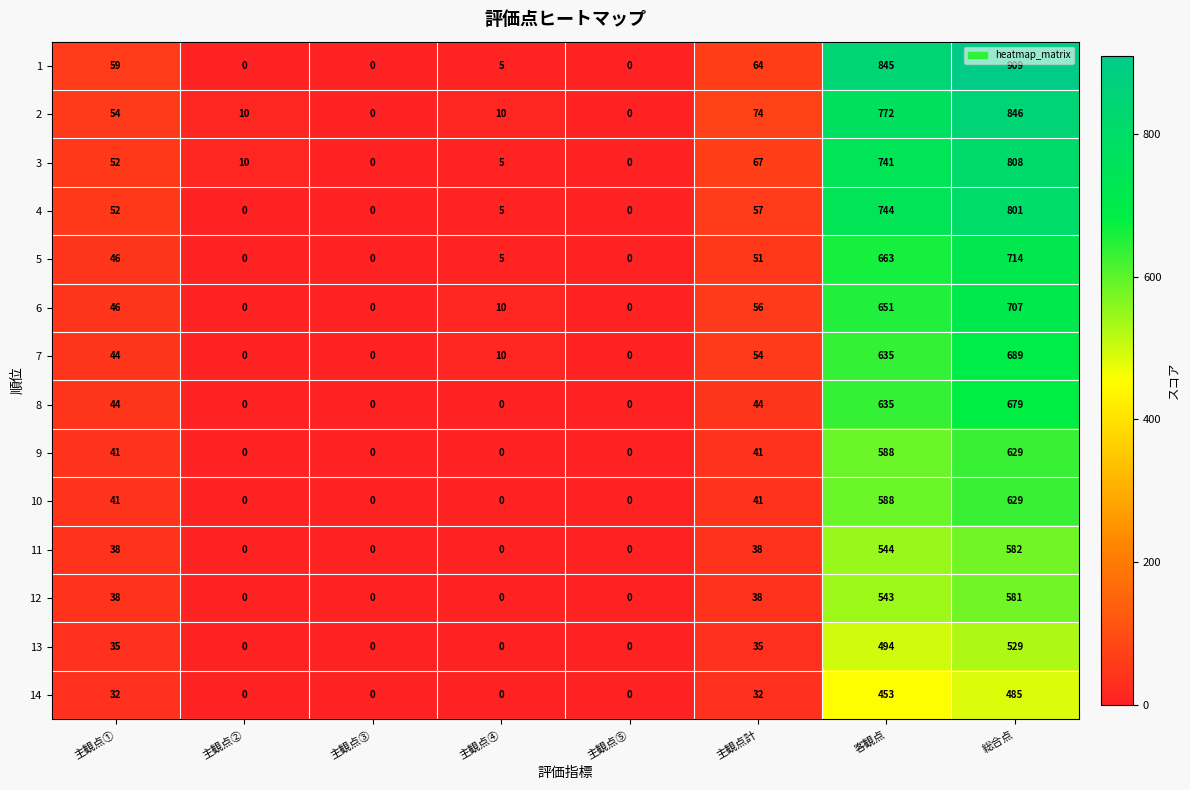

What is the maximum value for 11?

582